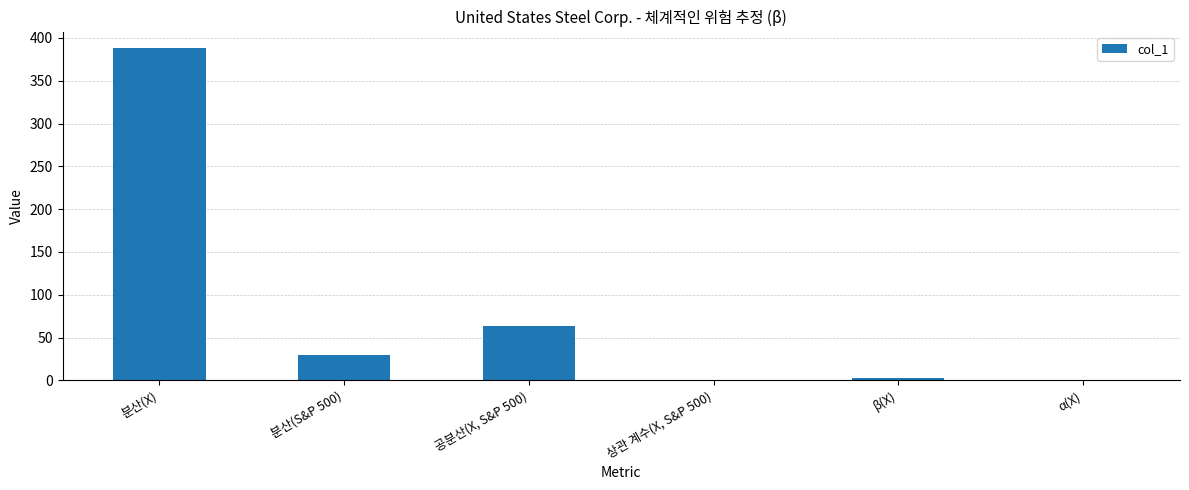

What is the greatest value displayed?

388.0